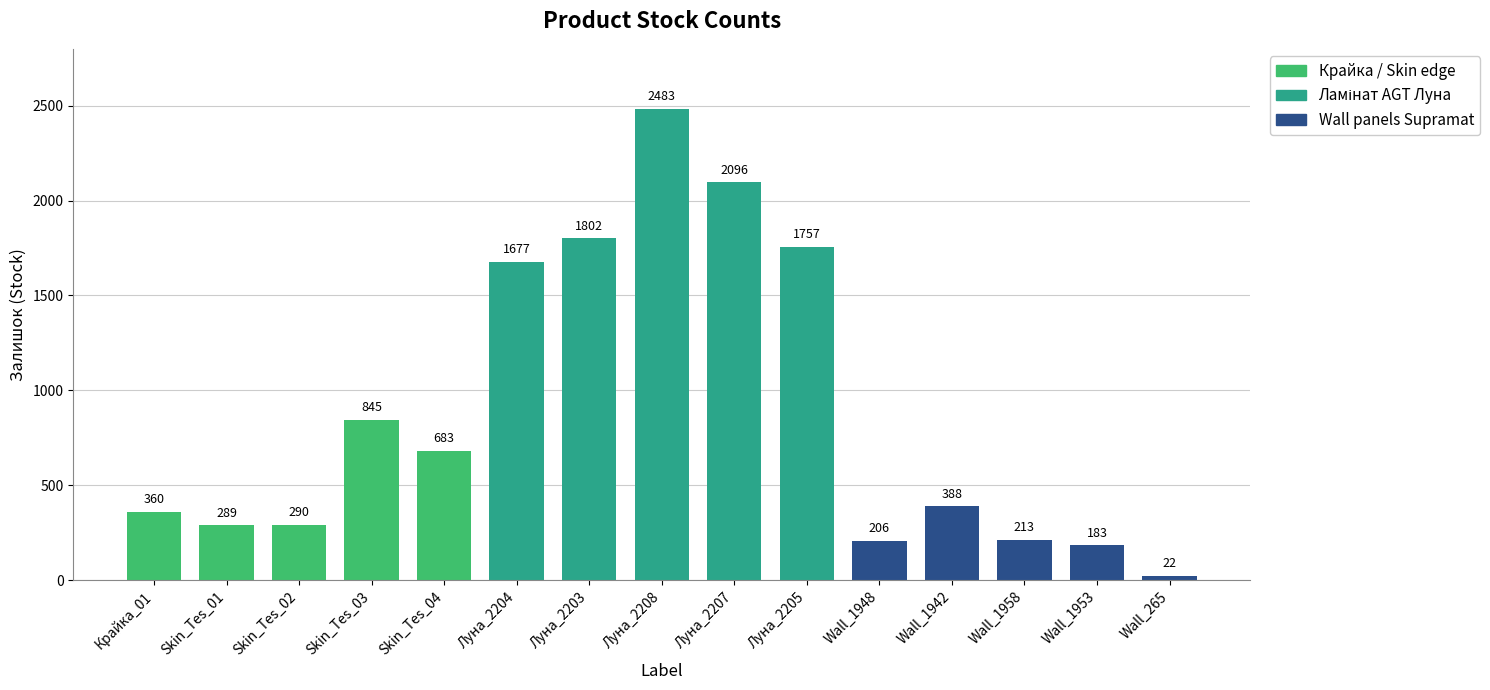

Rank the categories by value from lowest to highest.

Wall_265, Wall_1953, Wall_1948, Wall_1958, Skin_Tes_01, Skin_Tes_02, Крайка_01, Wall_1942, Skin_Tes_04, Skin_Tes_03, Луна_2204, Луна_2205, Луна_2203, Луна_2207, Луна_2208